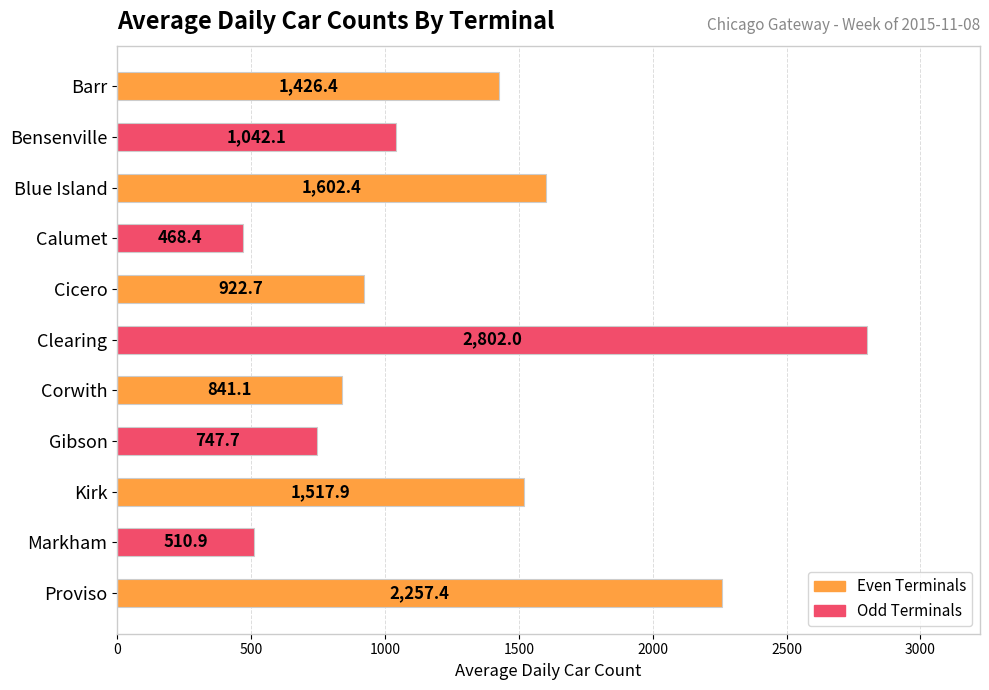

What is the ratio of the value at Bensenville to the value at Markham?

2.0